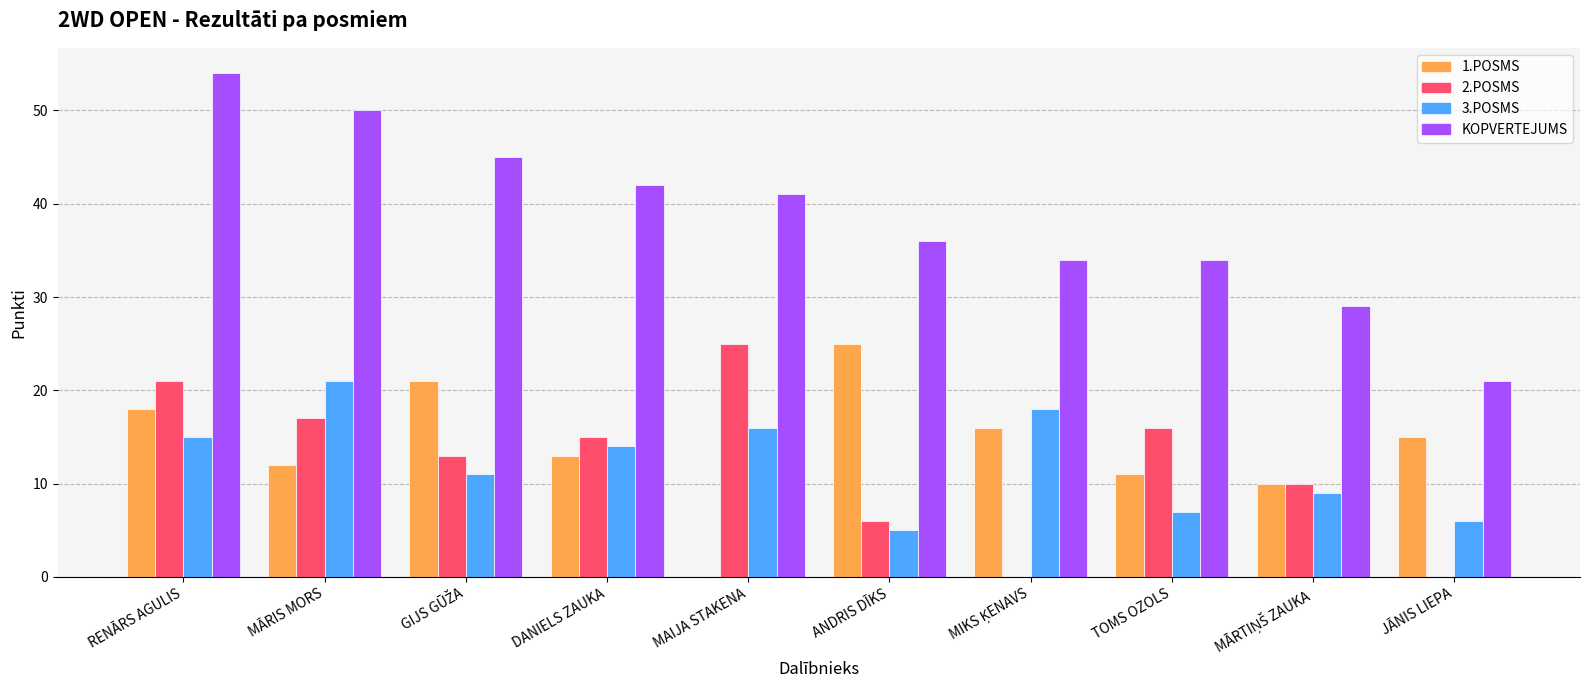

What is the sum of all 3.POSMS values?

122